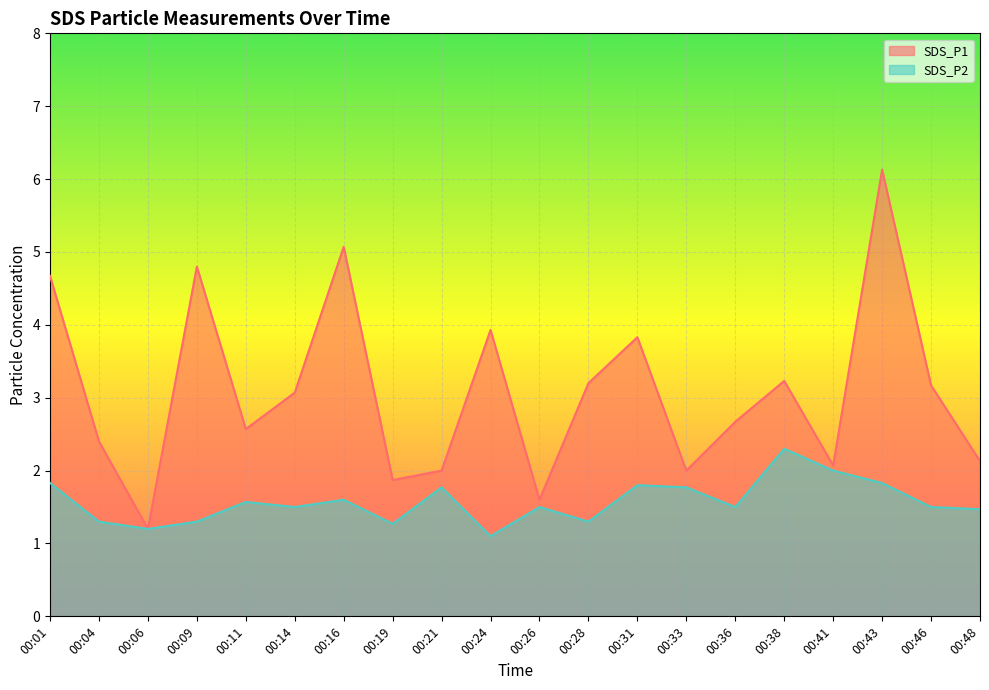

What is the difference between the second highest and minimum values in the SDS_P1 series?

3.9